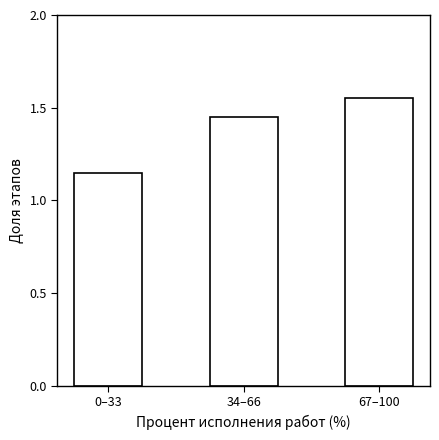

At which category does the chart reach its minimum across all series?

0–33